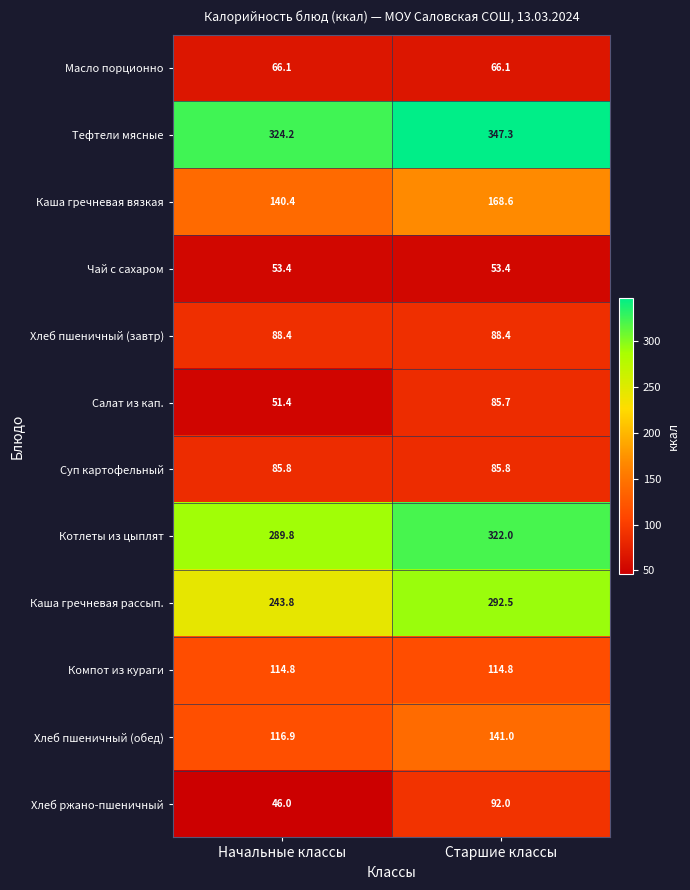

Which label corresponds to the smallest value in the chart?

Начальные классы